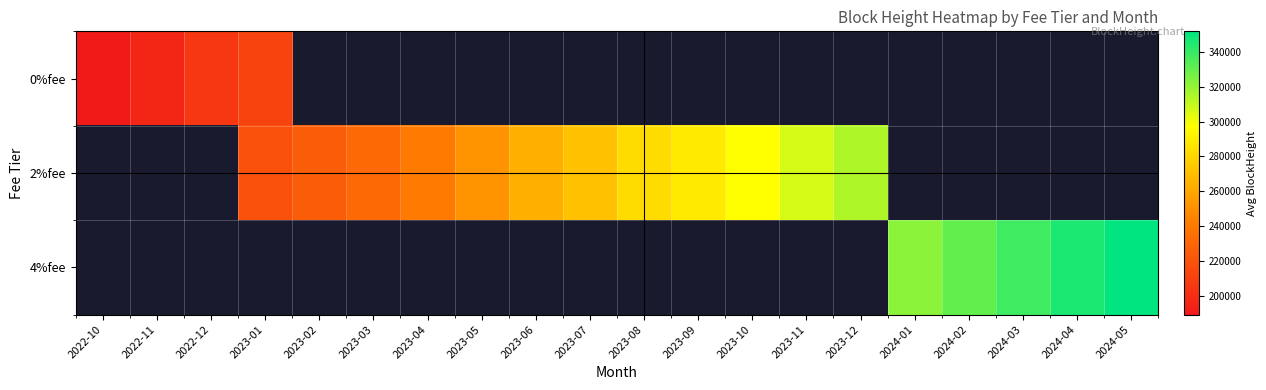

List the labels in order of 4%fee value, smallest first.

2022-10, 2022-11, 2022-12, 2023-01, 2023-02, 2023-03, 2023-04, 2023-05, 2023-06, 2023-07, 2023-08, 2023-09, 2023-10, 2023-11, 2023-12, 2024-01, 2024-02, 2024-03, 2024-04, 2024-05